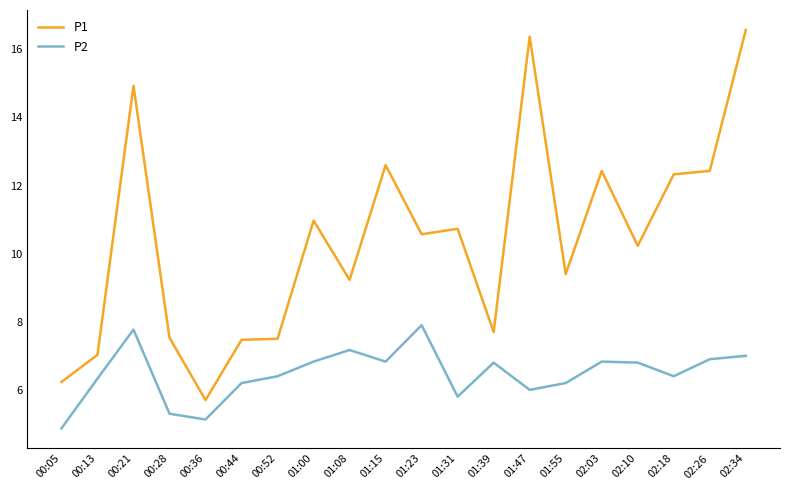

What is the average value of the P2 series?

6.5